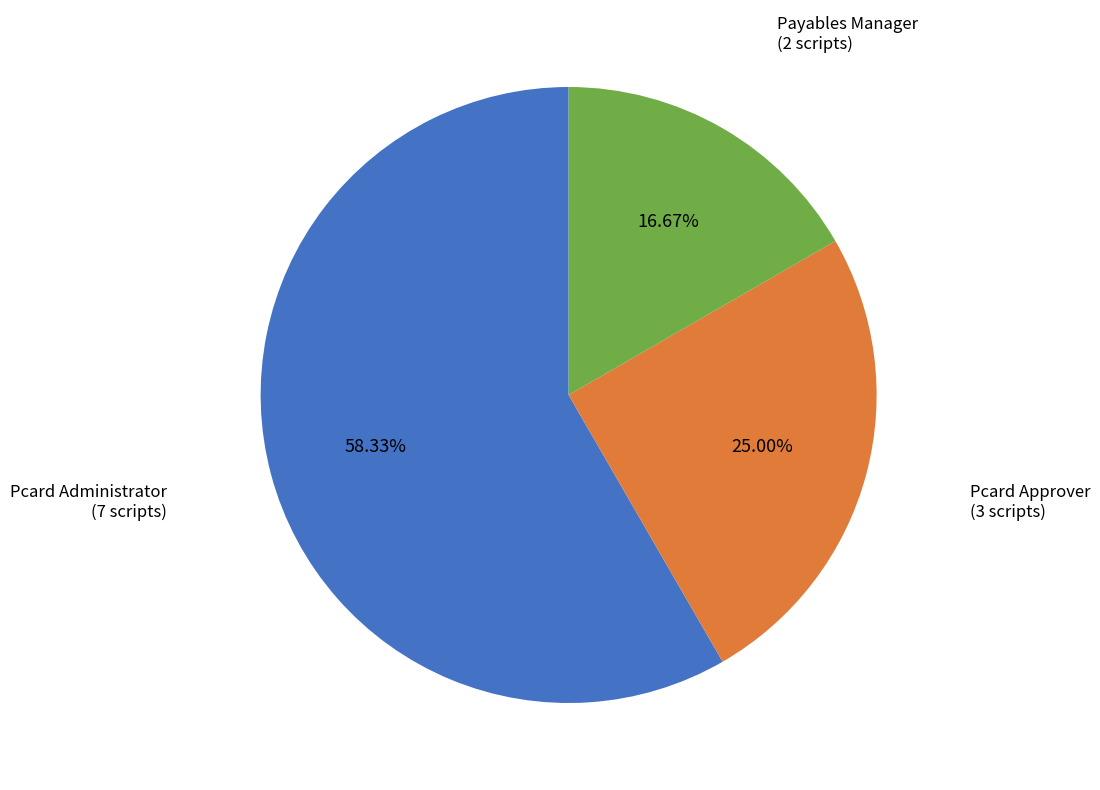

Does any single category account for the majority?

Yes